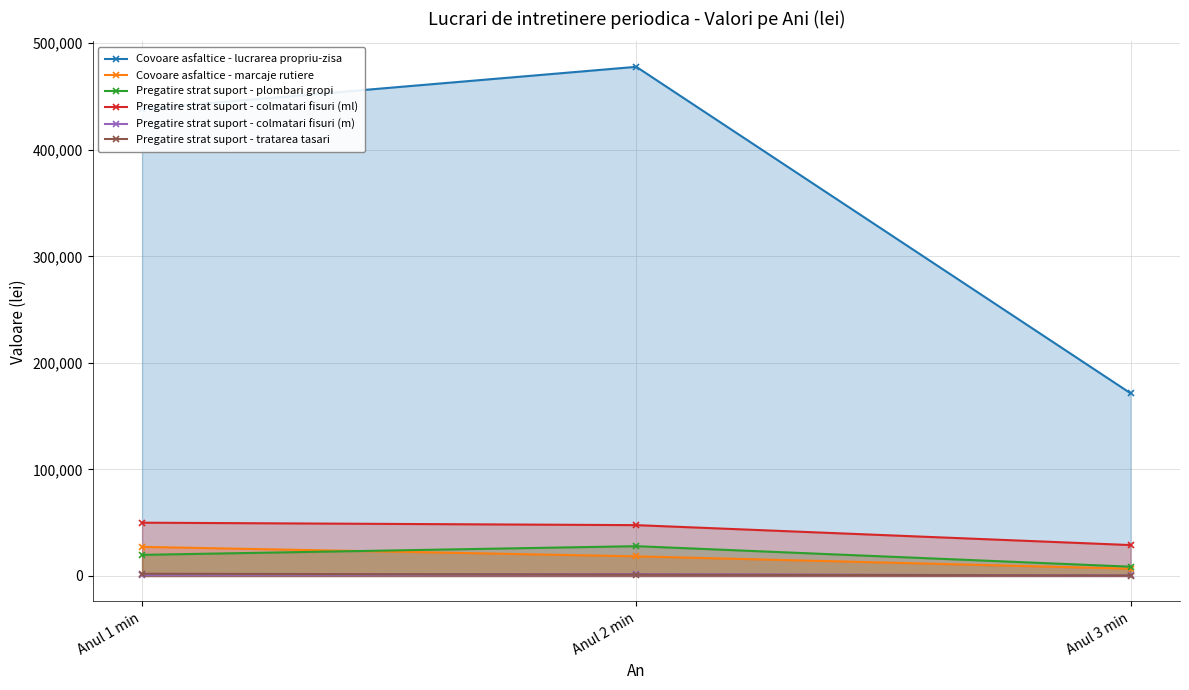

Reading left to right, transcribe all the data shown in this chart.

Covoare asfaltice - lucrarea propriu-zisa: Anul 1 min=438400	Anul 2 min=477850	Anul 3 min=171450
Covoare asfaltice - marcaje rutiere: Anul 1 min=27300	Anul 2 min=18400	Anul 3 min=6830
Pregatire strat suport - plombari gropi: Anul 1 min=19810	Anul 2 min=27950	Anul 3 min=8700
Pregatire strat suport - colmatari fisuri (ml): Anul 1 min=50000	Anul 2 min=47700	Anul 3 min=29000
Pregatire strat suport - colmatari fisuri (m): Anul 1 min=1050	Anul 2 min=1750	Anul 3 min=470
Pregatire strat suport - tratarea tasari: Anul 1 min=2080	Anul 2 min=1290	Anul 3 min=380